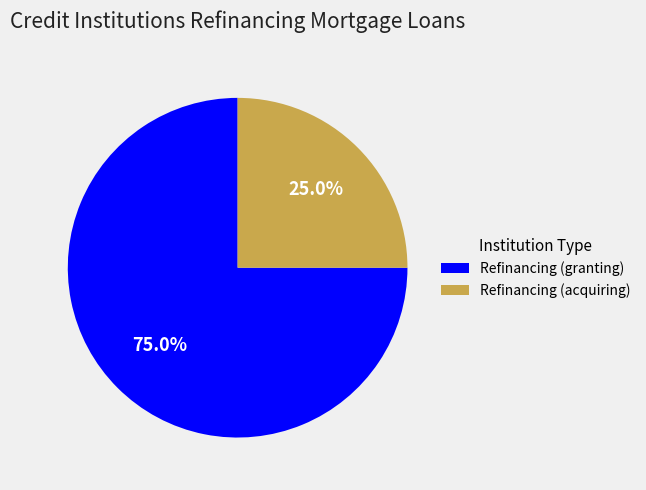

Between Refinancing (acquiring) and Refinancing (granting), which is larger?

Refinancing (granting)